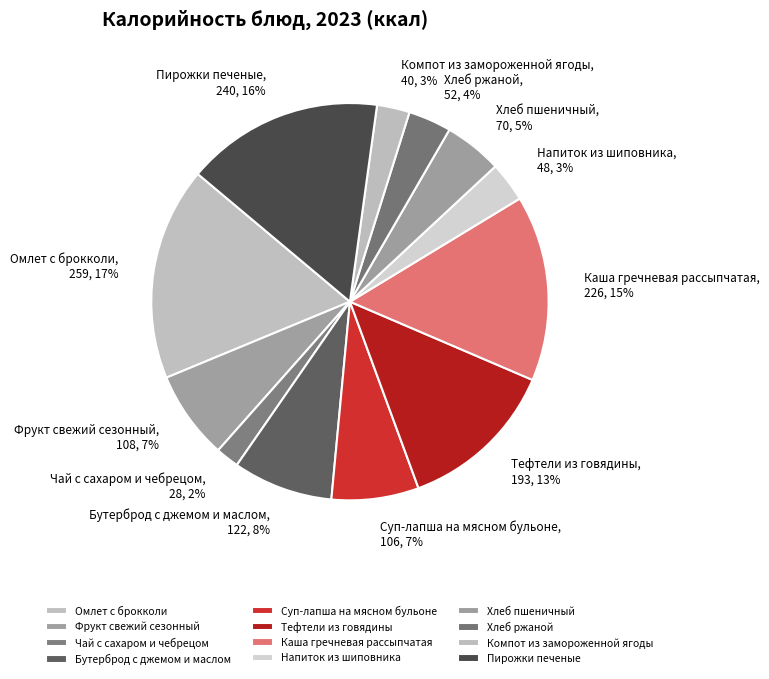

Is it true that Тефтели из говядины is 5% of the pie?

False